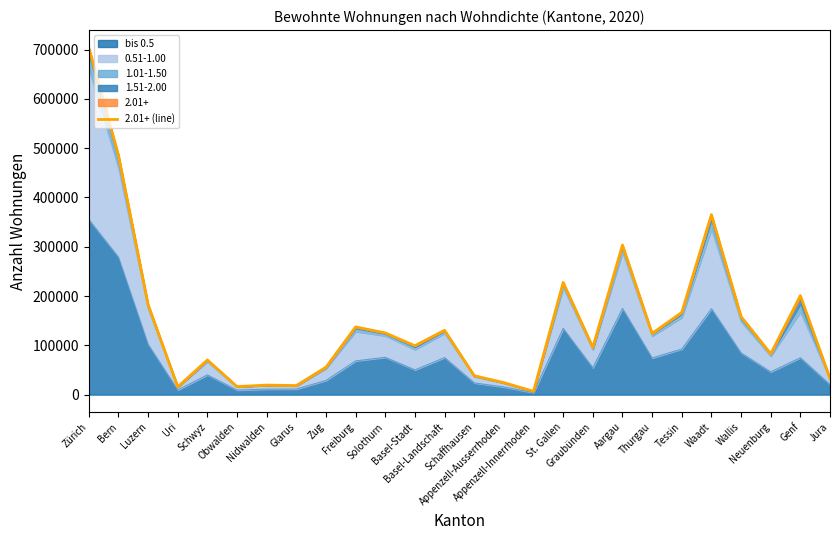

Which has a higher value, Aargau or Appenzell-Ausserrhoden?

Aargau